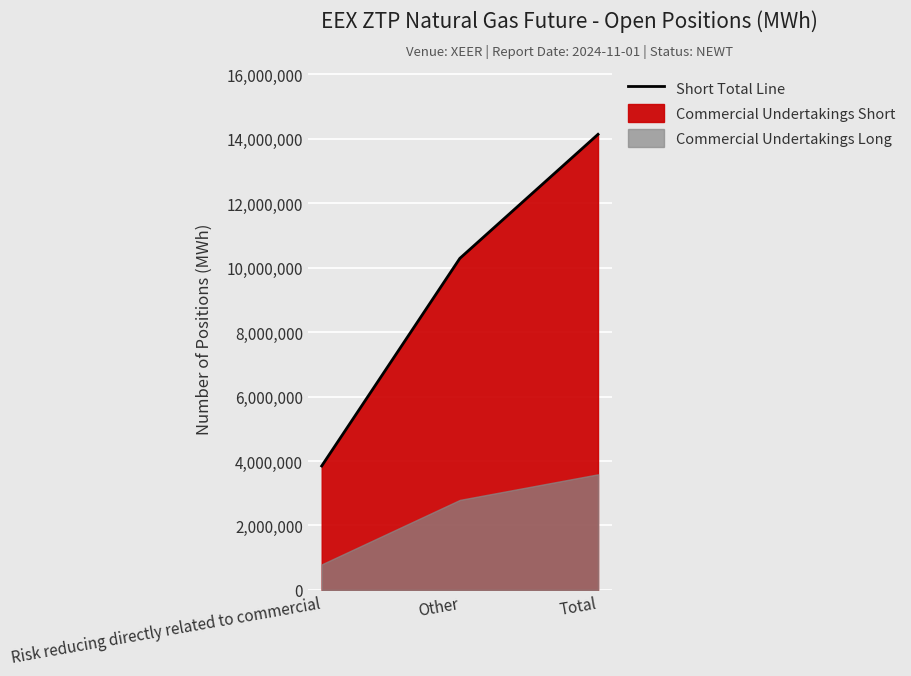

Reading right to left, transcribe all the data shown in this chart.

14131126	10285004	3846122